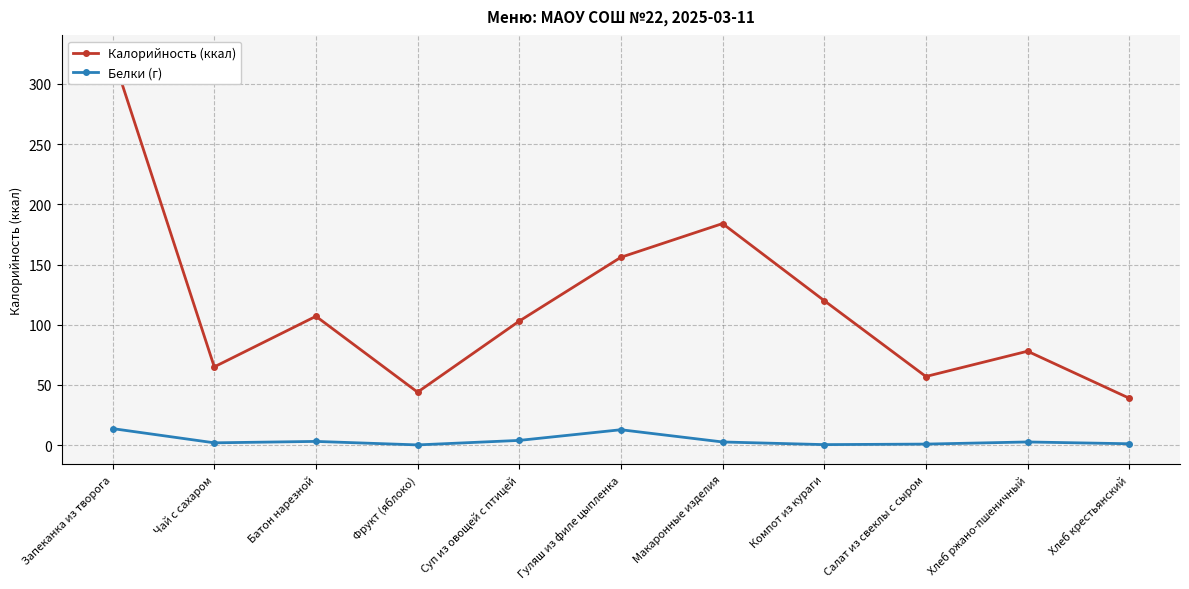

How many lines are shown in the chart?

2